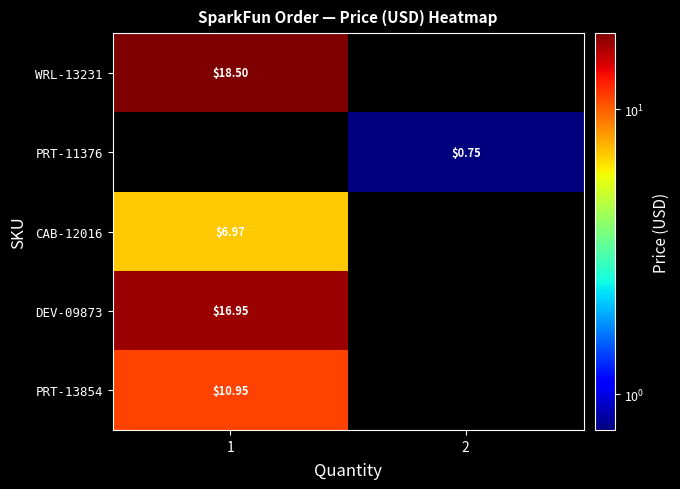

Which series has the largest total across all categories?

WRL-13231